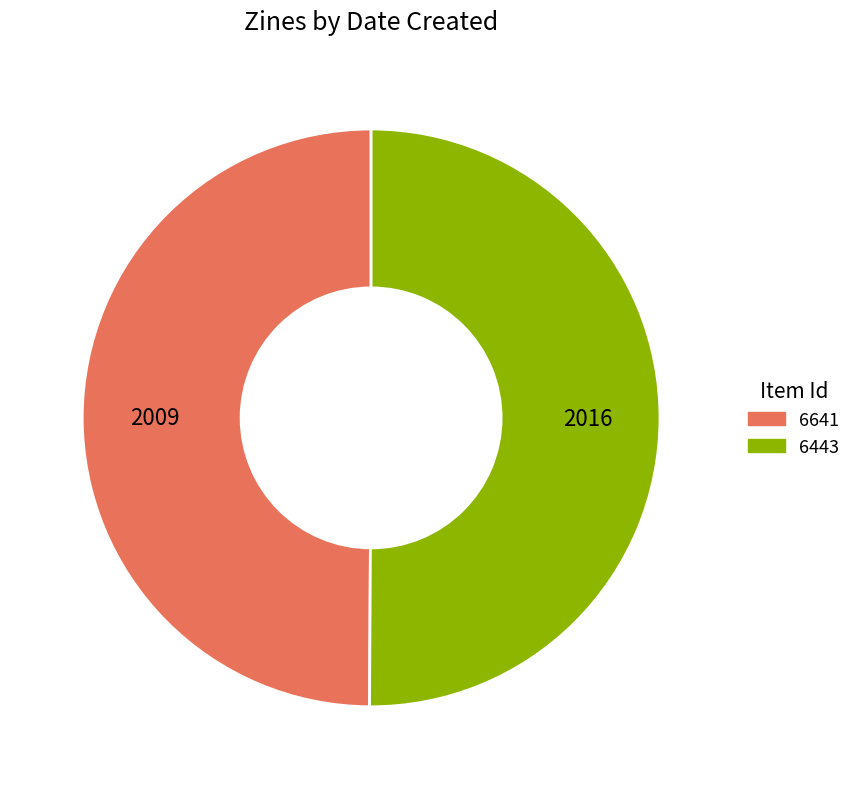

Is the sum of 6443 and 6641 greater than half?

Yes